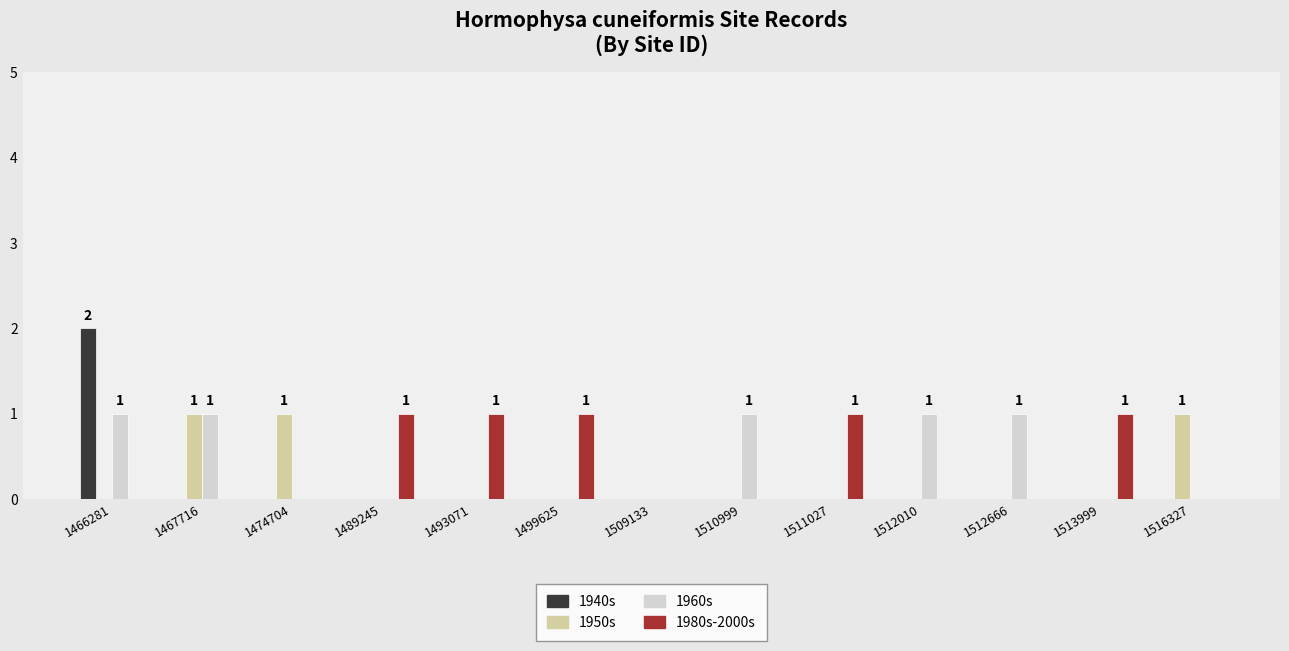

At which category is the sum across all series the highest?

1466281